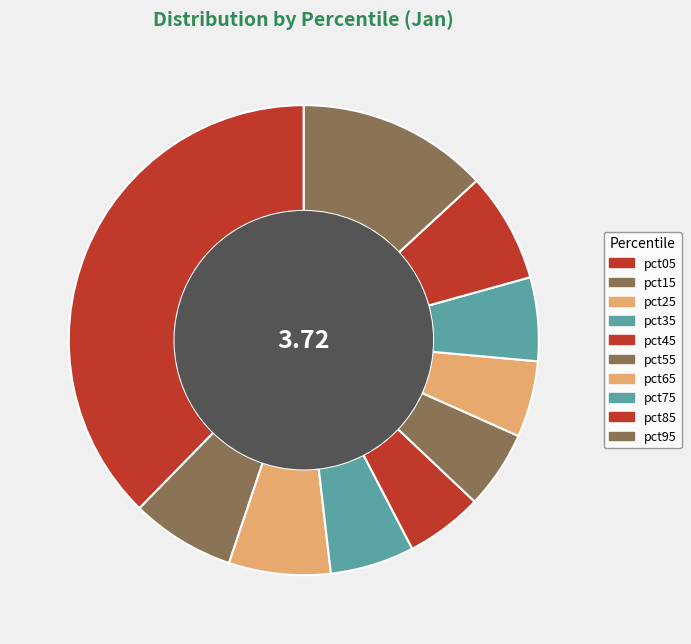

To the nearest percent, what is the average slice percentage?

10%